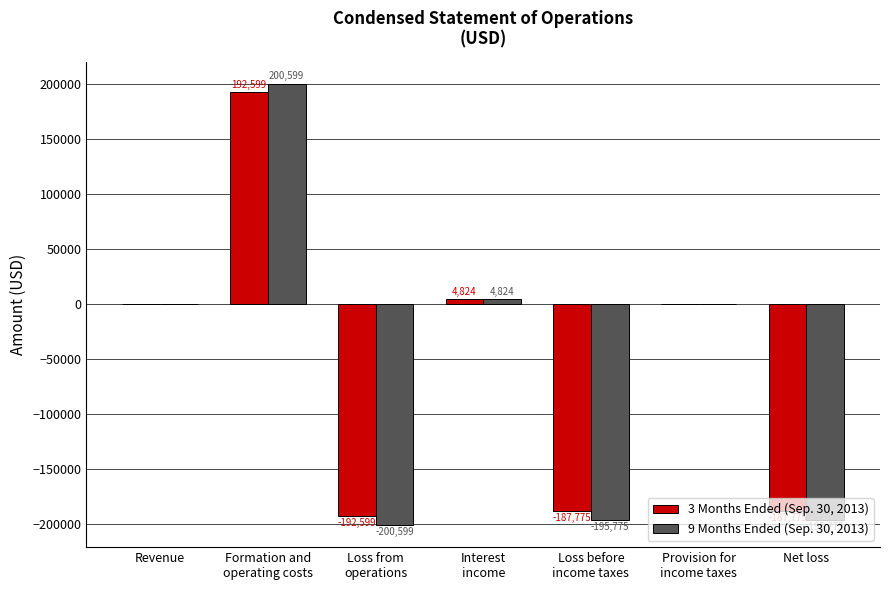

Are the bars horizontal?

No